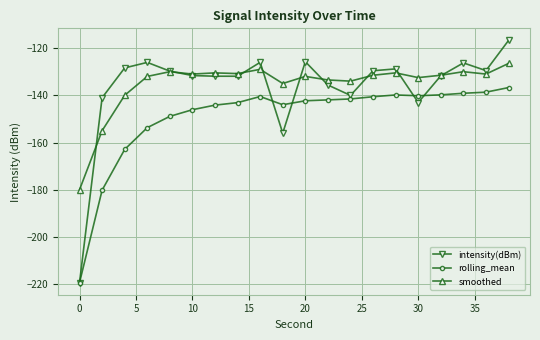

List the series in order of their peak value, lowest first.

rolling_mean, smoothed, intensity(dBm)